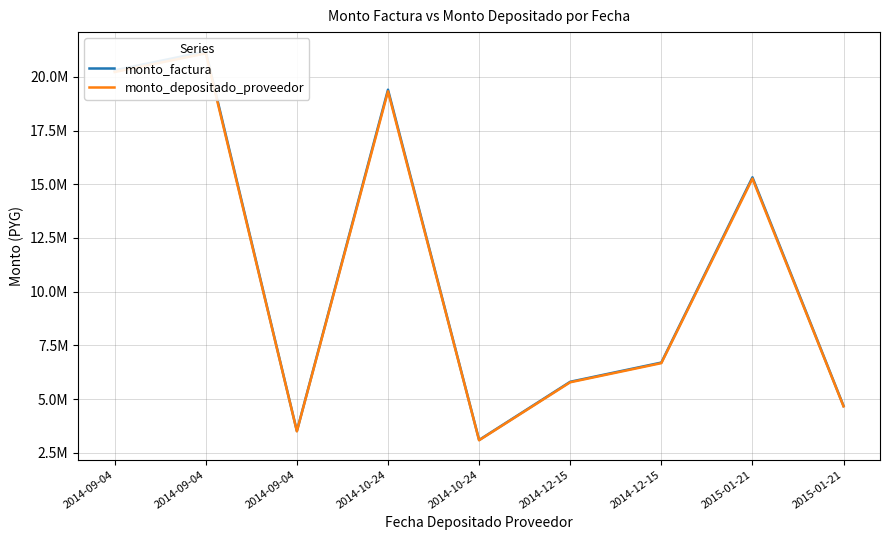

Which series has the largest range (max minus min)?

monto_factura